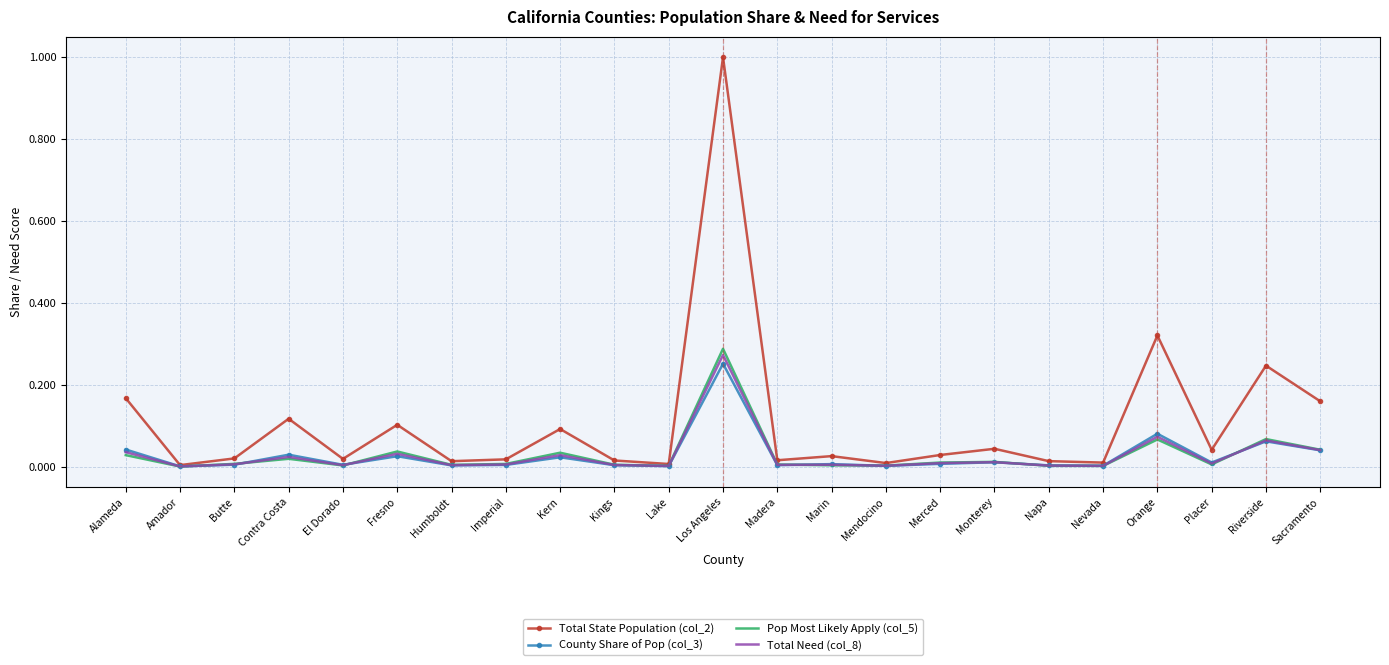

The value of Total Need (col_8) at Amador is 0.0. True or false?

True